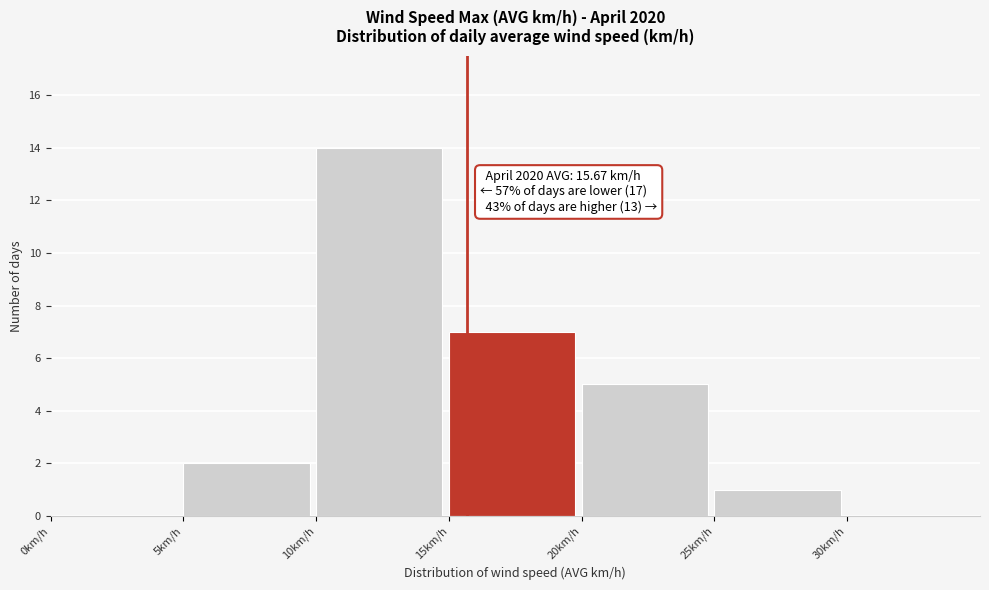

Over which range of the x-axis is the bar tallest?

10 to 15